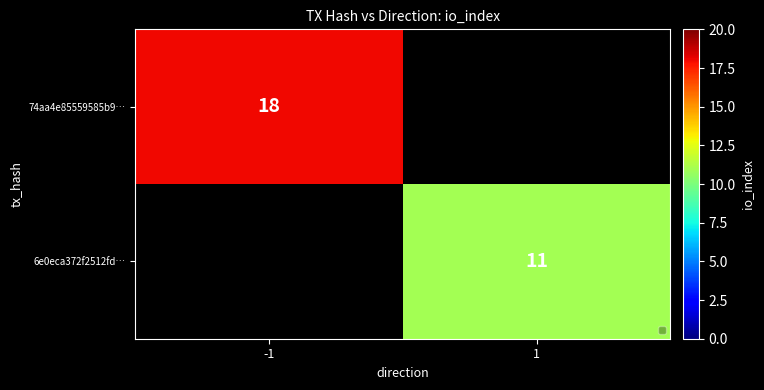

How many series are shown in this chart?

2